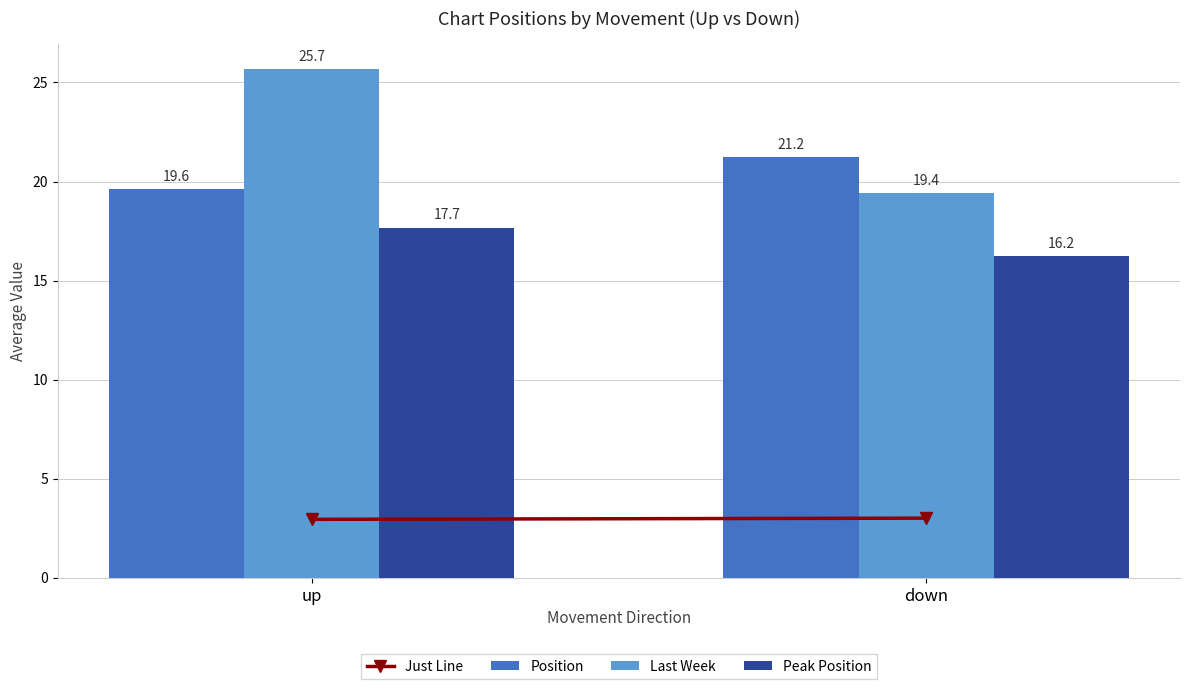

Reading left to right, list all the values displayed in this chart.

Position: 19.6	21.2
Last Week: 25.7	19.4
Peak Position: 17.7	16.2